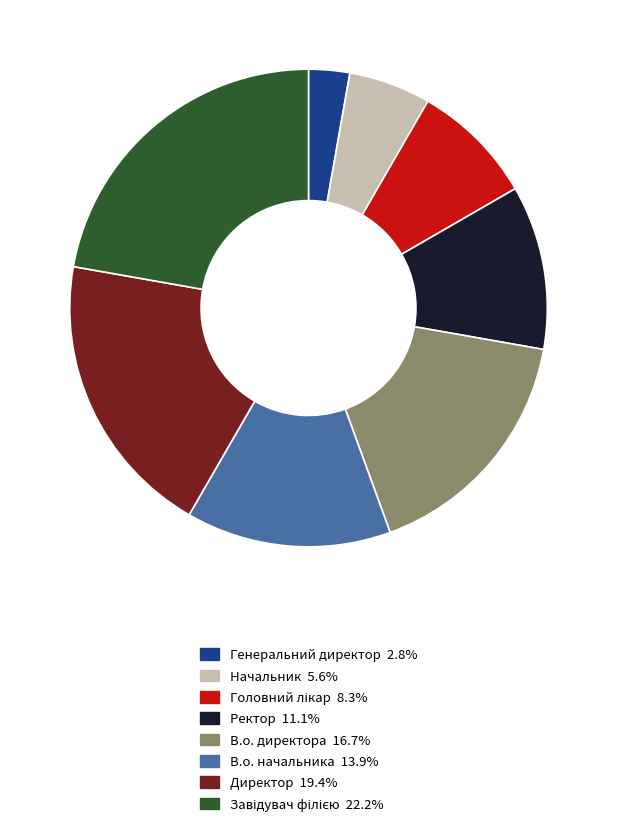

Combined, do Ректор and Генеральний директор account for over 50%?

No